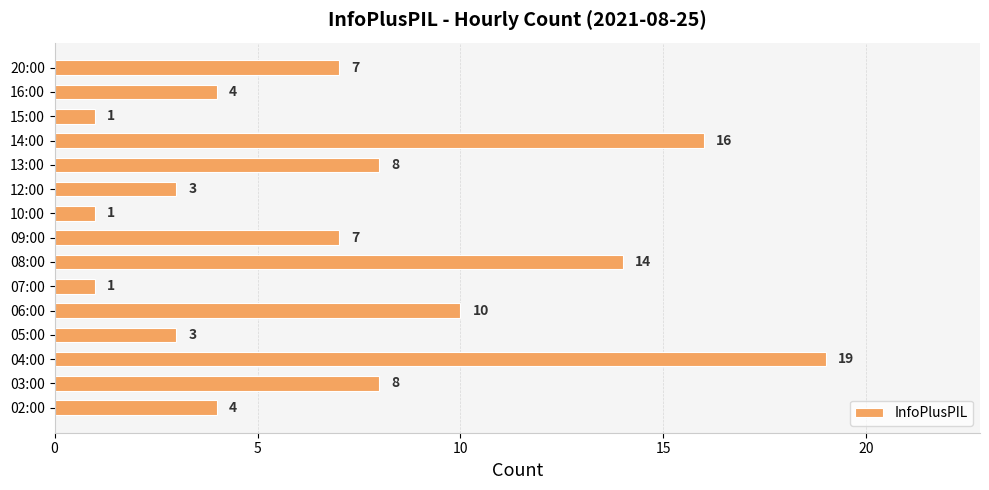

What is the sum of all values?

106